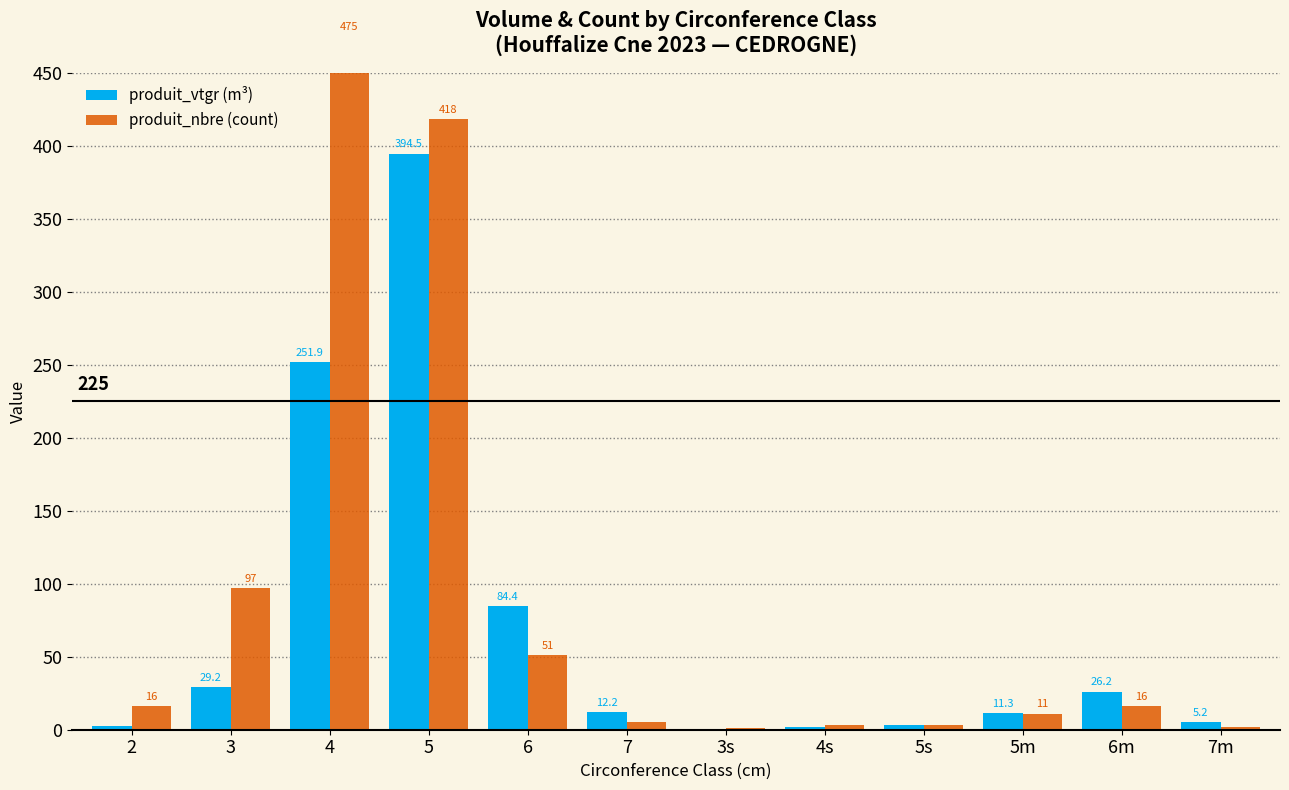

The value of produit_vtgr (m³) at 2 is 4.4. True or false?

False